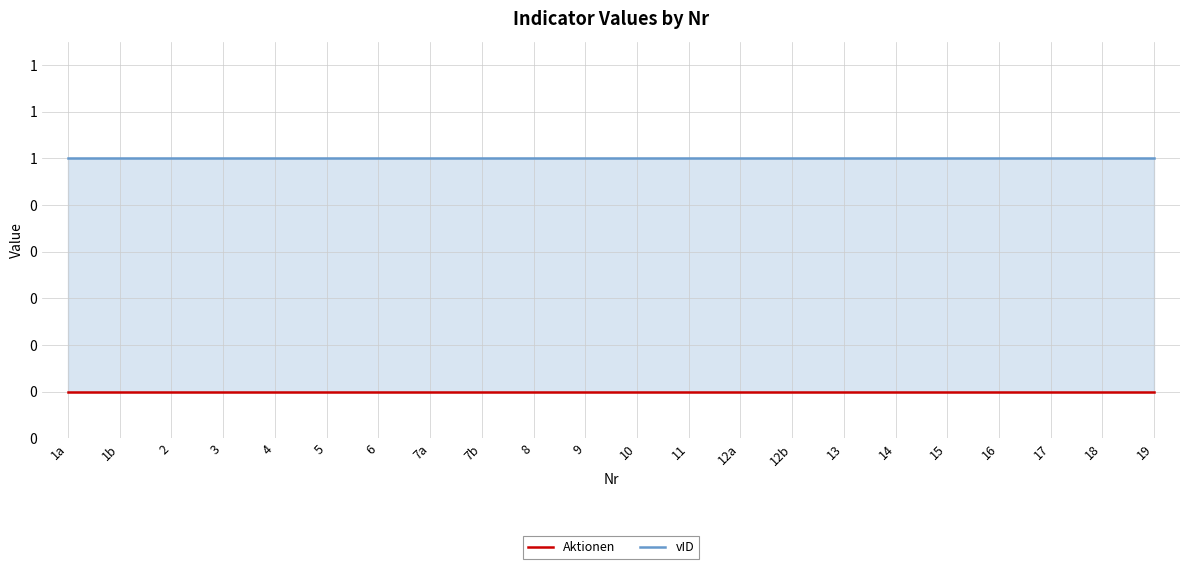

At 17, list the series in order from largest to smallest.

vID, Aktionen